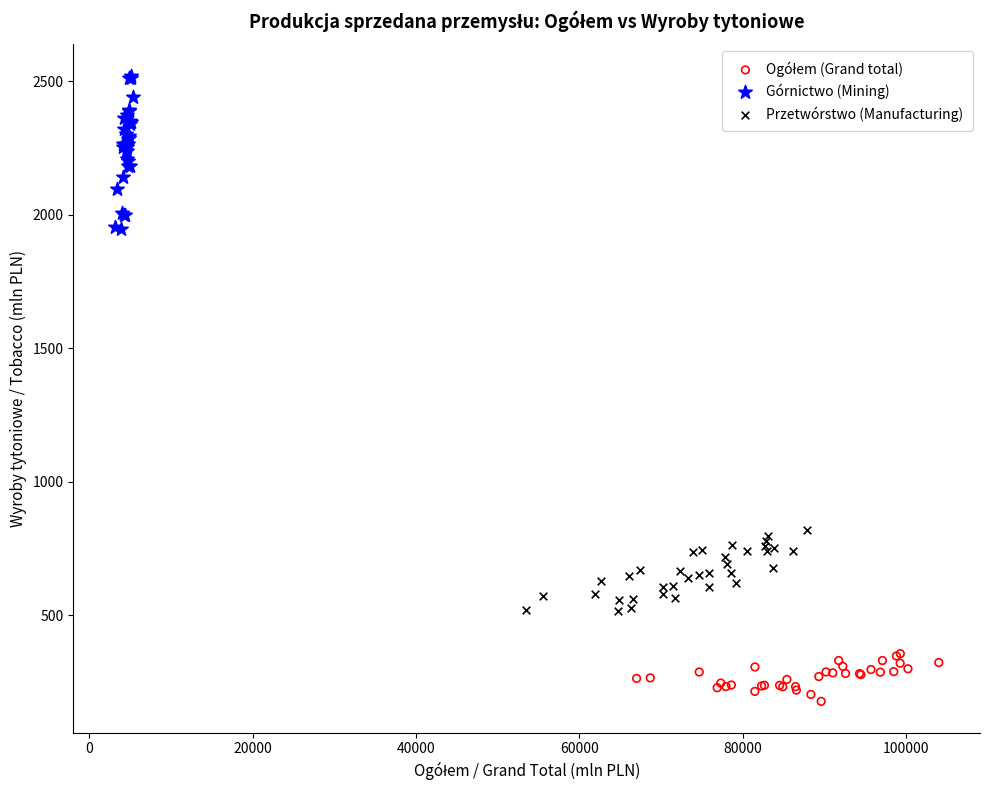

Which series reaches the maximum Y coordinate?

Górnictwo (Mining)